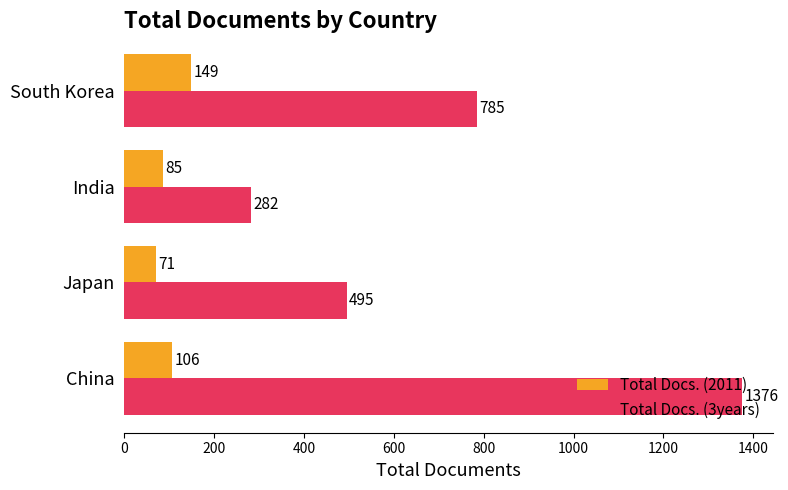

What is the greatest value displayed?

1376